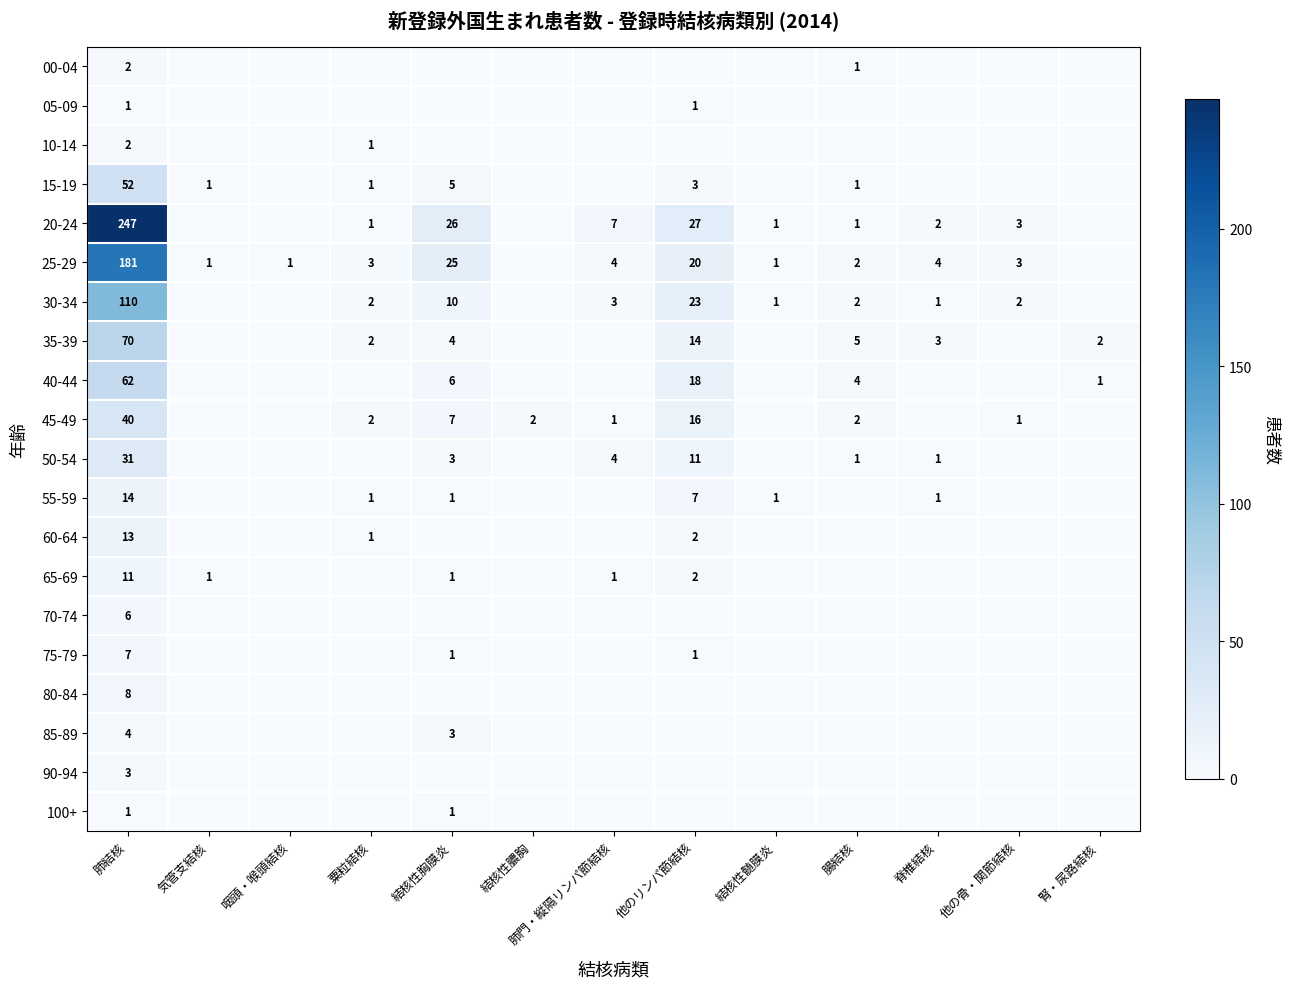

What is the sum of the 15-19 values at 結核性胸膜炎 and 気管支結核?

6